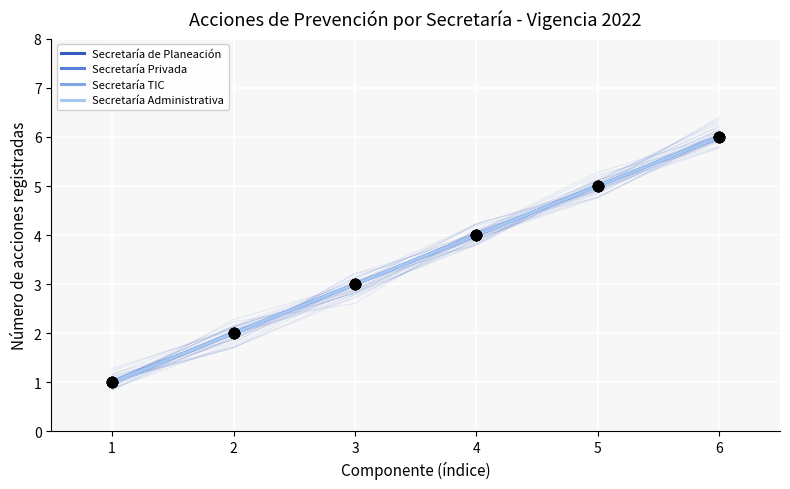

Is the value of Secretaría Privada at 1 greater than the value of Secretaría TIC at 2?

No